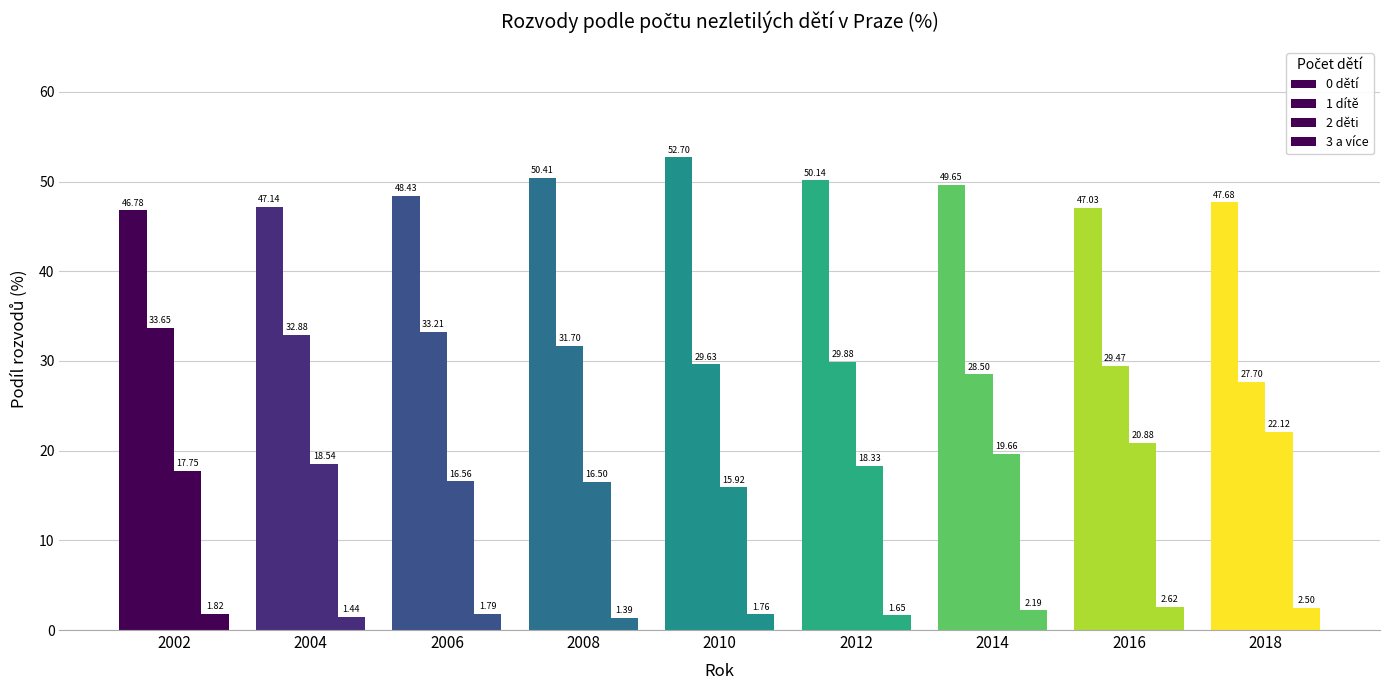

Which category has the highest value in the 0 dětí series?

2010